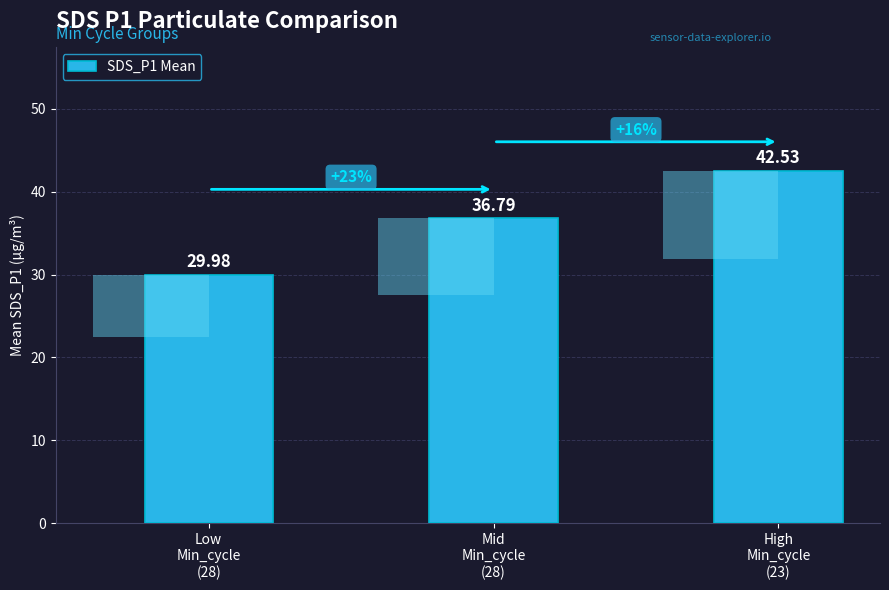

What is the maximum value shown in the chart?

42.5